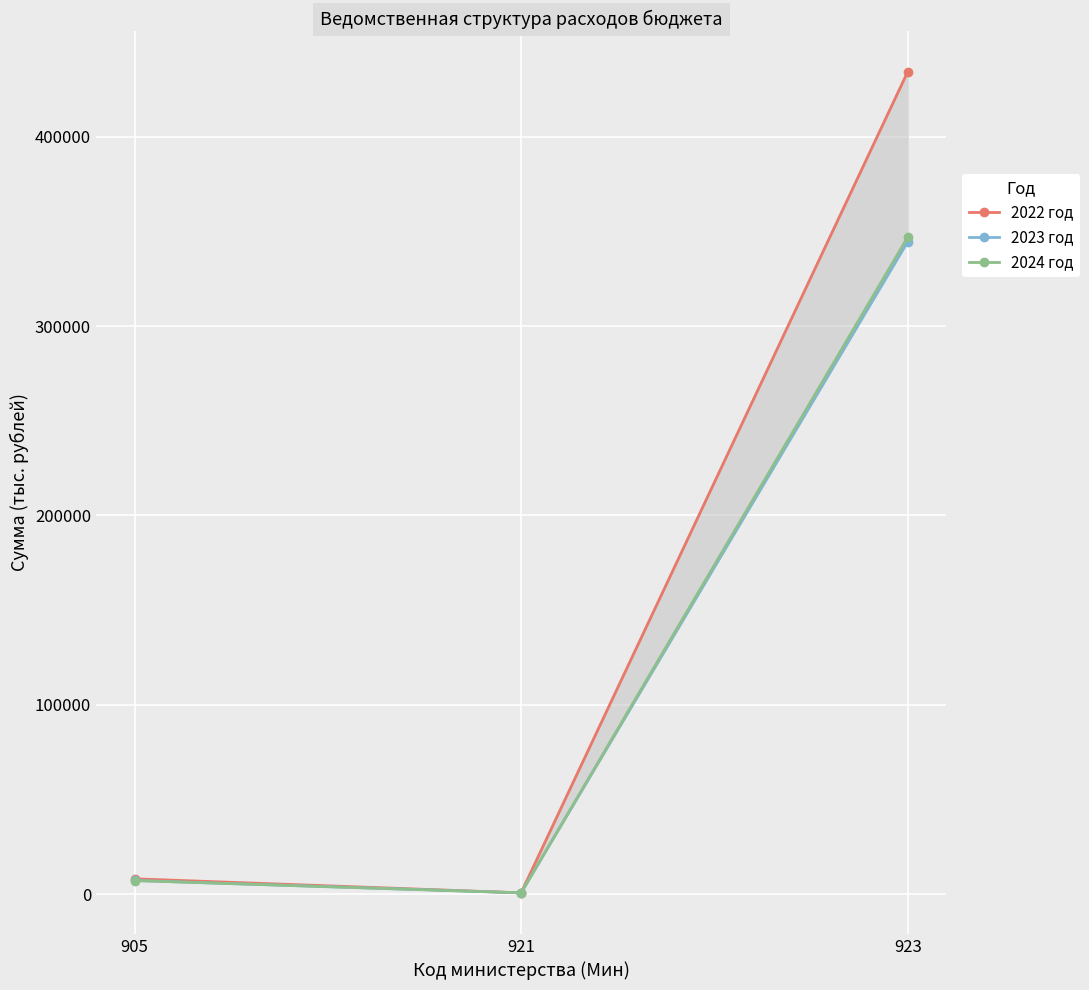

True or false: 2024 год has a value of 10999.8 at 905.

False